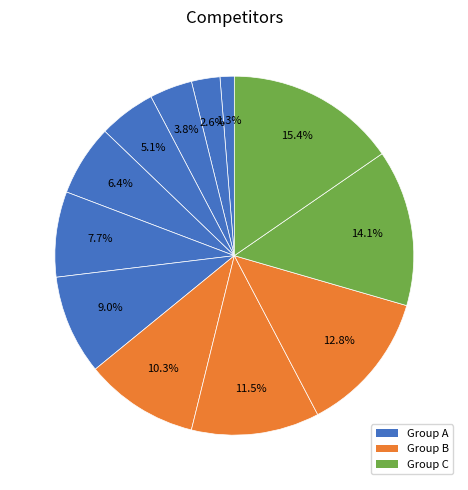

How many segments does this pie chart have?

12